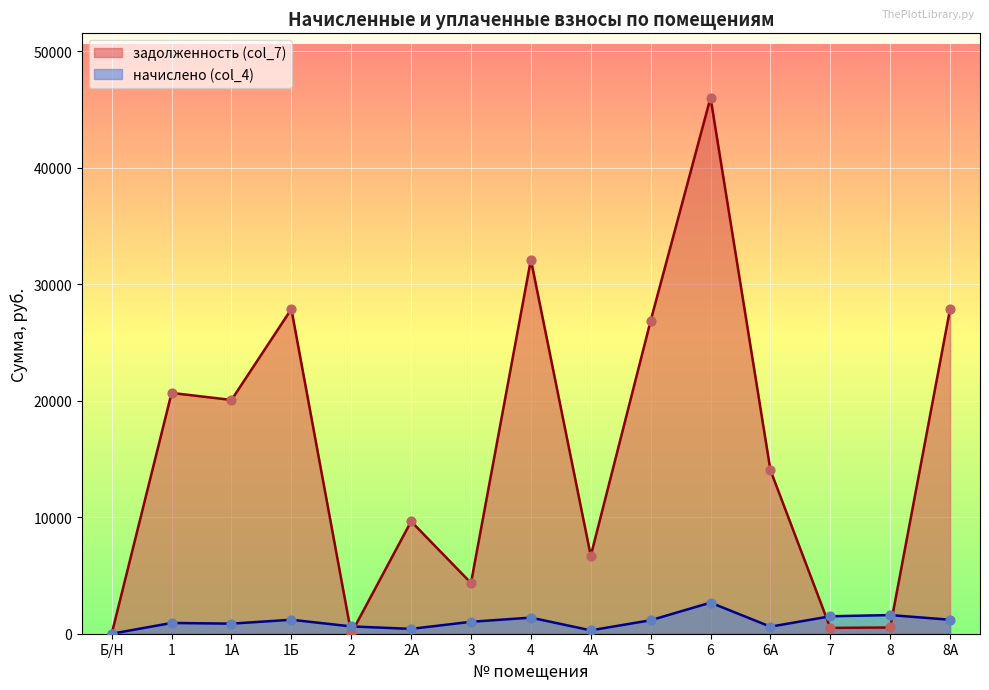

Which series reaches the minimum Y coordinate?

задолженность (col_7)